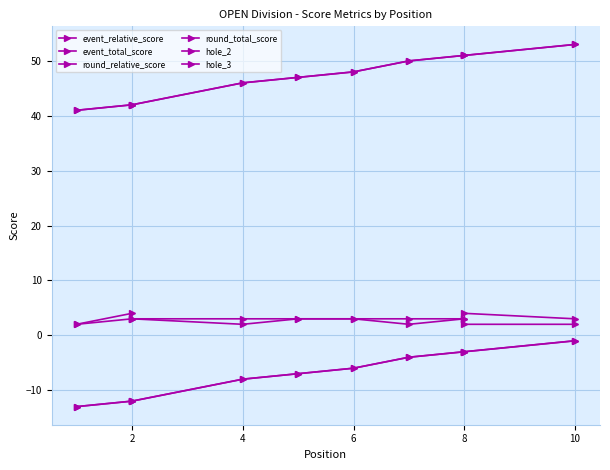

What is the approximate value of hole_3 at 8?

4